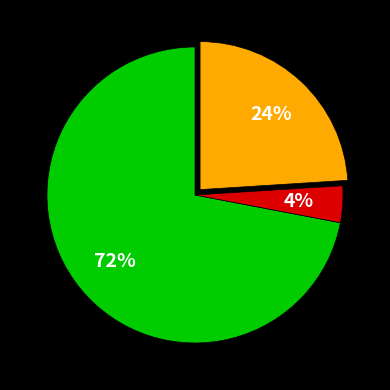

To the nearest percent, what is the difference between the largest and smallest slice percentages?

68%